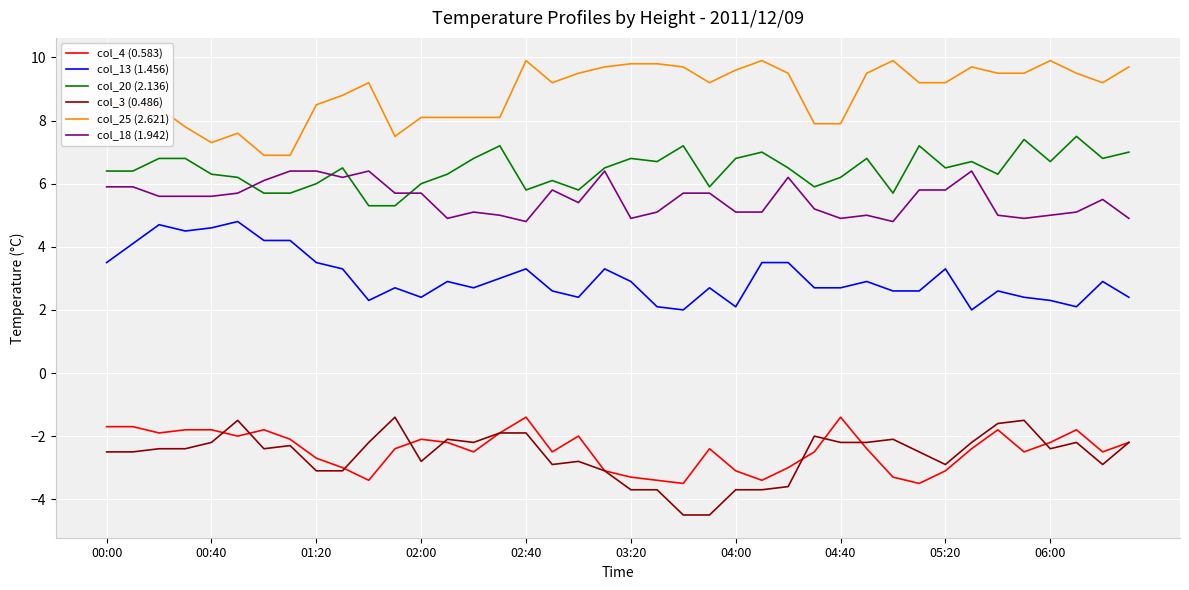

True or false: col_25 (2.621) and col_18 (1.942) cross at least once.

False